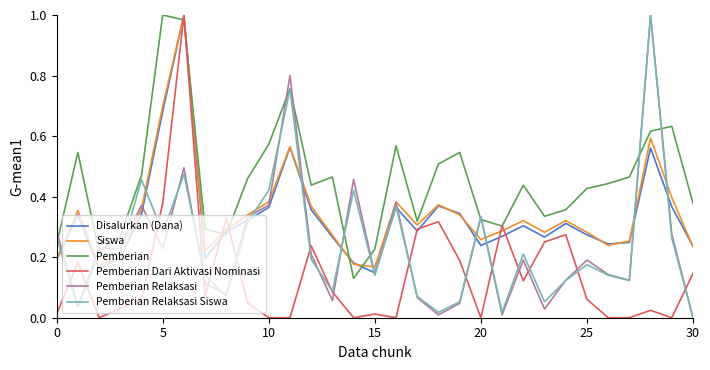

Which series has the largest total across all categories?

Pemberian